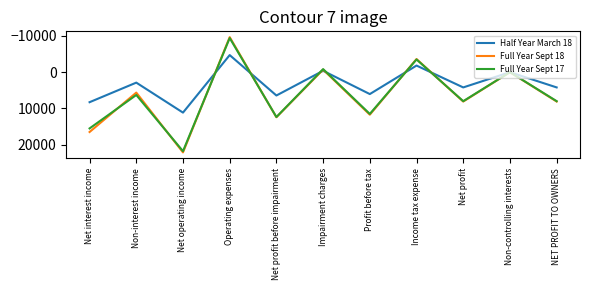

Which series ends up on top after the final intersection of Half Year March 18 and Full Year Sept 18?

Full Year Sept 18